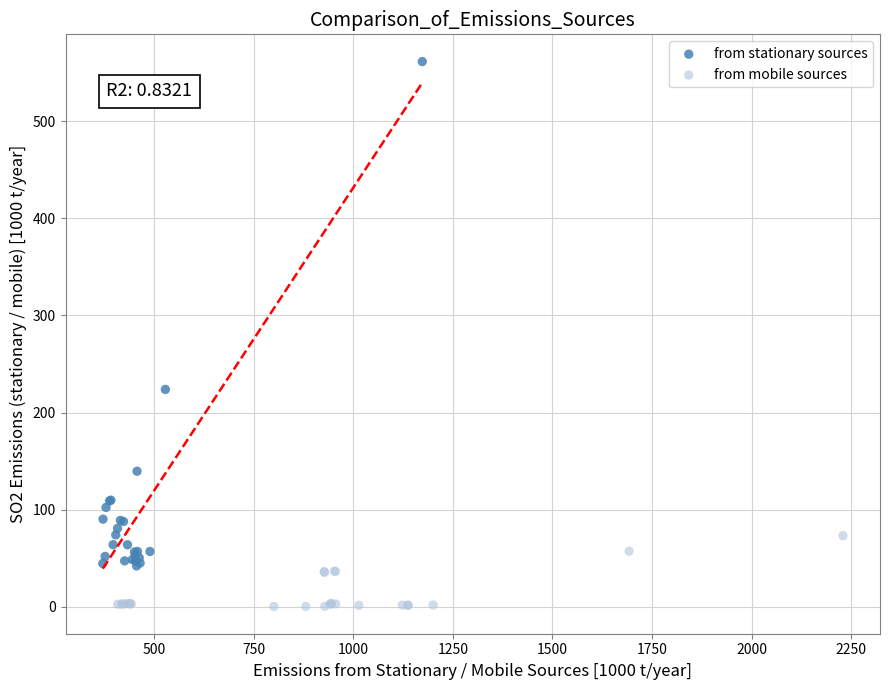

Which series reaches the maximum Y coordinate?

from stationary sources